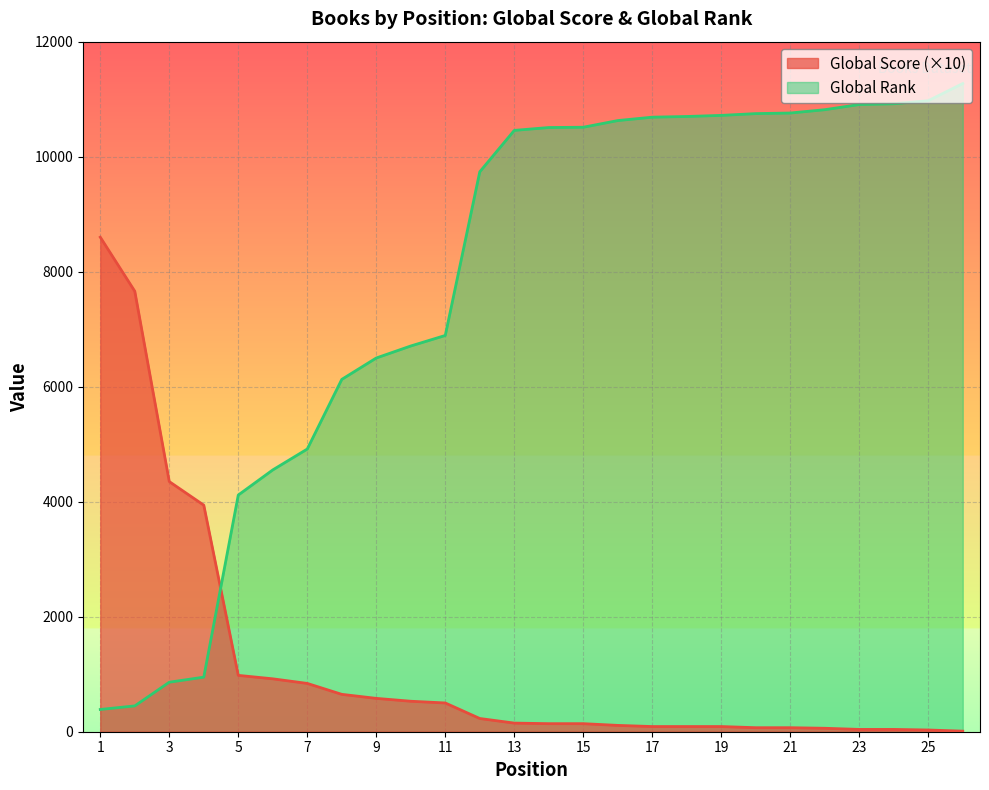

What is the sum of the Global Score values at 1 and 9?

9180